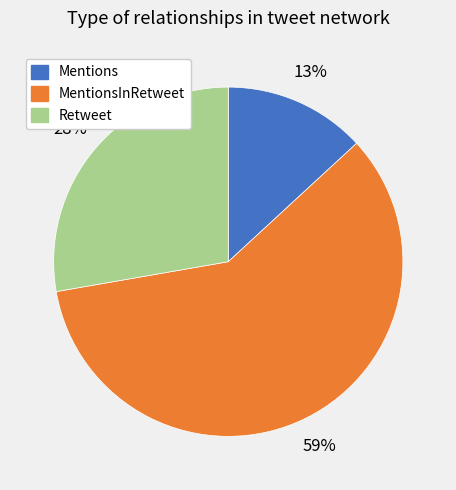

To the nearest percent, what is the difference between the largest and smallest slice percentages?

46%